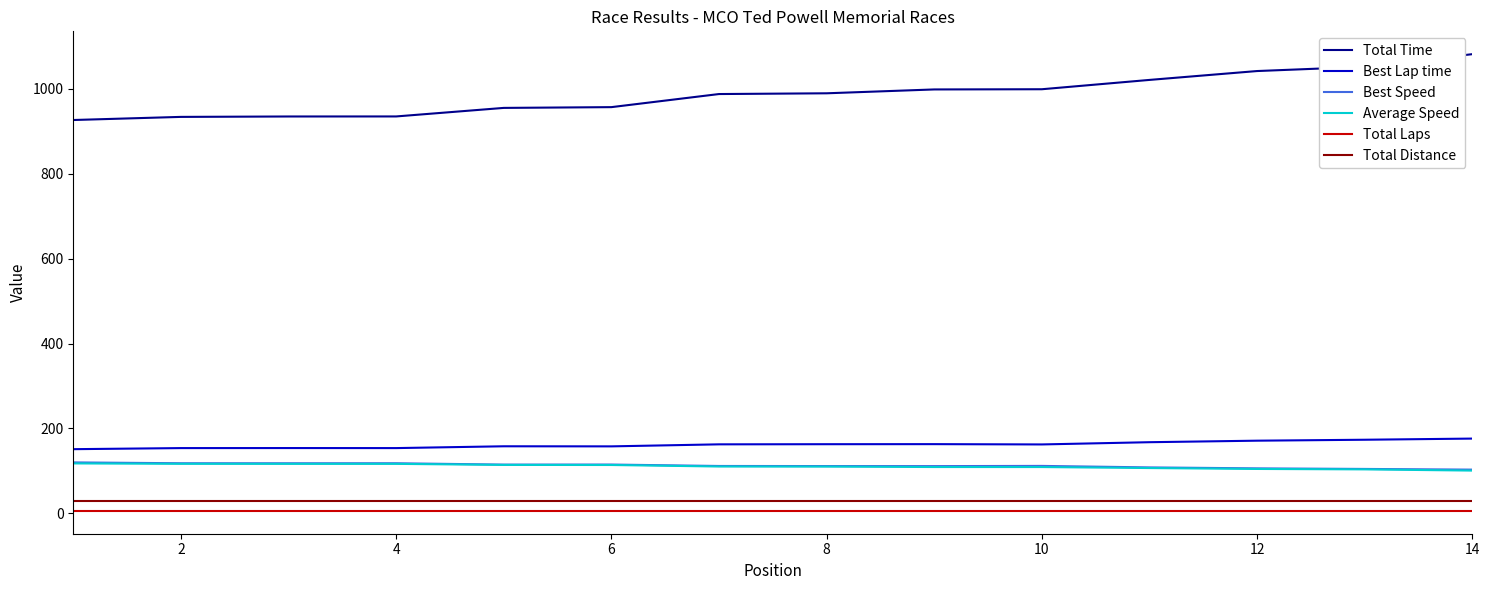

What is the maximum value for Total Distance?

30.3